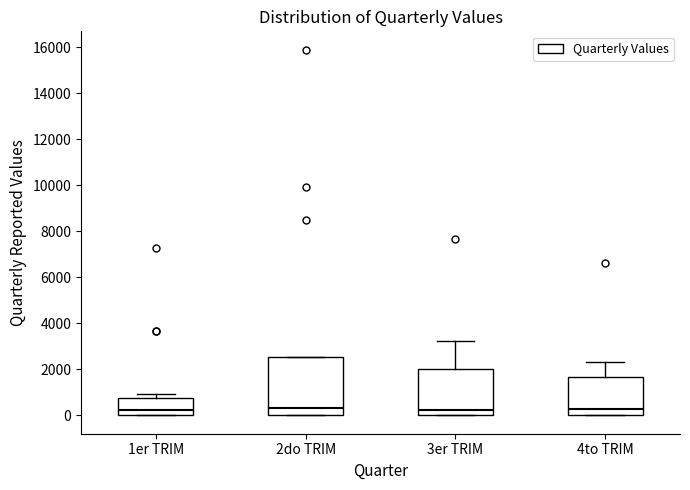

Reading left to right, transcribe this box plot: for each box, give where its median line is, the range the box spans, and where its two whiskers end, as read against the y-axis. The values are not printed on the chart, so give them approximately, as read against the axis.

1er TRIM: median 200, box 0 to 800, whiskers 0 to 1000
2do TRIM: median 400, box 0 to 2600, whiskers 0 to 2600
3er TRIM: median 200, box 0 to 2000, whiskers 0 to 3200
4to TRIM: median 200, box 0 to 1600, whiskers 0 to 2400